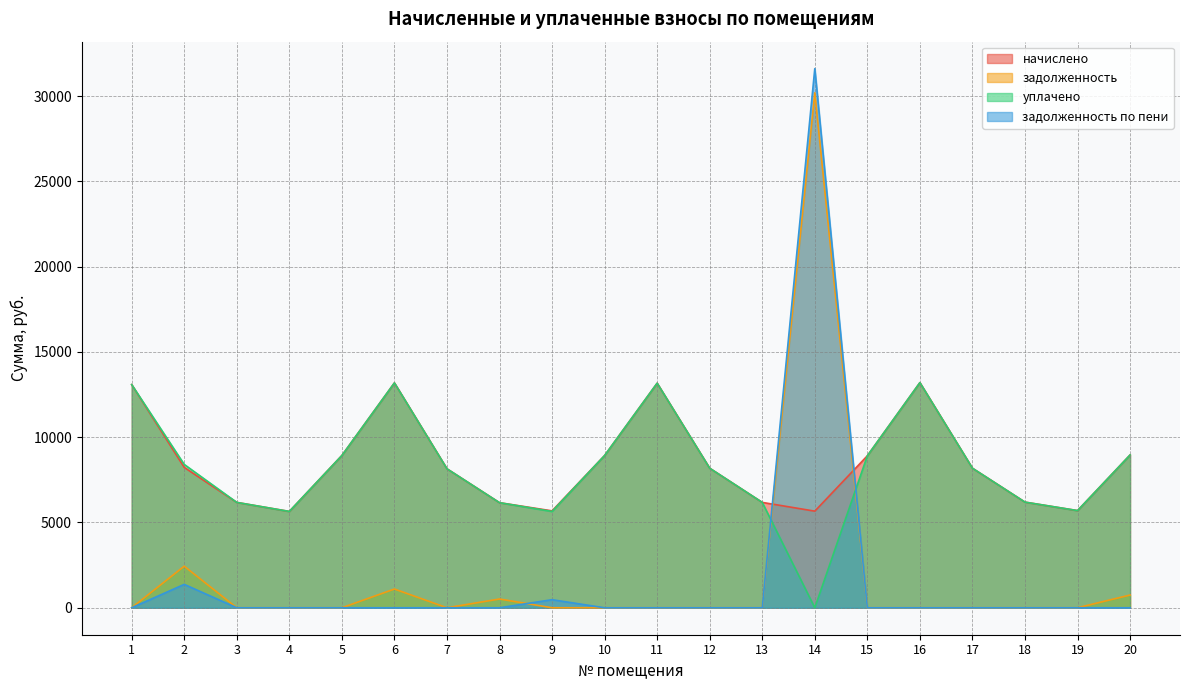

Rank the categories by задолженность value from highest to lowest.

14, 2, 6, 20, 8, 1, 3, 4, 5, 7, 9, 10, 11, 12, 13, 15, 16, 17, 18, 19